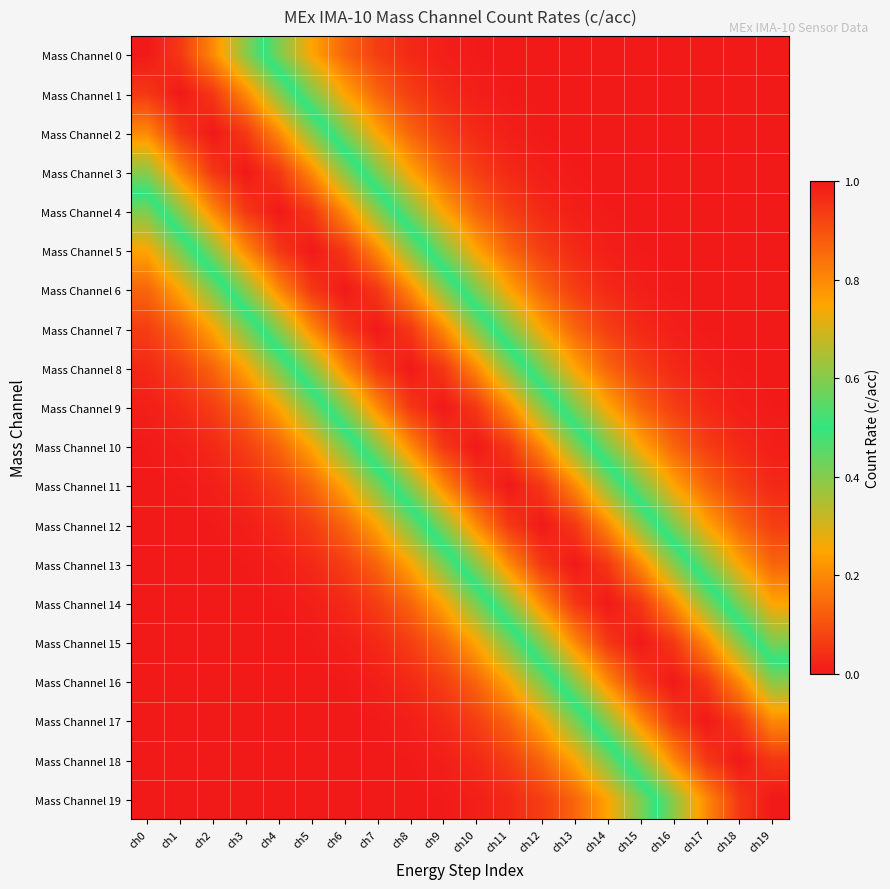

Reading left to right, extract all data points from this chart.

Mass Channel 0: ch0=1.0	ch1=0.9	ch2=0.8	ch3=0.6	ch4=0.4	ch5=0.2	ch6=0.1	ch7=0.1	ch8=0.0	ch9=0.0	ch10=0.0	ch11=0.0	ch12=0.0	ch13=0.0	ch14=0.0	ch15=0.0	ch16=0.0	ch17=0.0	ch18=0.0	ch19=0.0
Mass Channel 1: ch0=0.9	ch1=1.0	ch2=0.9	ch3=0.8	ch4=0.6	ch5=0.4	ch6=0.2	ch7=0.1	ch8=0.1	ch9=0.0	ch10=0.0	ch11=0.0	ch12=0.0	ch13=0.0	ch14=0.0	ch15=0.0	ch16=0.0	ch17=0.0	ch18=0.0	ch19=0.0
Mass Channel 2: ch0=0.8	ch1=0.9	ch2=1.0	ch3=0.9	ch4=0.8	ch5=0.6	ch6=0.4	ch7=0.2	ch8=0.1	ch9=0.1	ch10=0.0	ch11=0.0	ch12=0.0	ch13=0.0	ch14=0.0	ch15=0.0	ch16=0.0	ch17=0.0	ch18=0.0	ch19=0.0
Mass Channel 3: ch0=0.6	ch1=0.8	ch2=0.9	ch3=1.0	ch4=0.9	ch5=0.8	ch6=0.6	ch7=0.4	ch8=0.2	ch9=0.1	ch10=0.1	ch11=0.0	ch12=0.0	ch13=0.0	ch14=0.0	ch15=0.0	ch16=0.0	ch17=0.0	ch18=0.0	ch19=0.0
Mass Channel 4: ch0=0.4	ch1=0.6	ch2=0.8	ch3=0.9	ch4=1.0	ch5=0.9	ch6=0.8	ch7=0.6	ch8=0.4	ch9=0.2	ch10=0.1	ch11=0.1	ch12=0.0	ch13=0.0	ch14=0.0	ch15=0.0	ch16=0.0	ch17=0.0	ch18=0.0	ch19=0.0
Mass Channel 5: ch0=0.2	ch1=0.4	ch2=0.6	ch3=0.8	ch4=0.9	ch5=1.0	ch6=0.9	ch7=0.8	ch8=0.6	ch9=0.4	ch10=0.2	ch11=0.1	ch12=0.1	ch13=0.0	ch14=0.0	ch15=0.0	ch16=0.0	ch17=0.0	ch18=0.0	ch19=0.0
Mass Channel 6: ch0=0.1	ch1=0.2	ch2=0.4	ch3=0.6	ch4=0.8	ch5=0.9	ch6=1.0	ch7=0.9	ch8=0.8	ch9=0.6	ch10=0.4	ch11=0.2	ch12=0.1	ch13=0.1	ch14=0.0	ch15=0.0	ch16=0.0	ch17=0.0	ch18=0.0	ch19=0.0
Mass Channel 7: ch0=0.1	ch1=0.1	ch2=0.2	ch3=0.4	ch4=0.6	ch5=0.8	ch6=0.9	ch7=1.0	ch8=0.9	ch9=0.8	ch10=0.6	ch11=0.4	ch12=0.2	ch13=0.1	ch14=0.1	ch15=0.0	ch16=0.0	ch17=0.0	ch18=0.0	ch19=0.0
Mass Channel 8: ch0=0.0	ch1=0.1	ch2=0.1	ch3=0.2	ch4=0.4	ch5=0.6	ch6=0.8	ch7=0.9	ch8=1.0	ch9=0.9	ch10=0.8	ch11=0.6	ch12=0.4	ch13=0.2	ch14=0.1	ch15=0.1	ch16=0.0	ch17=0.0	ch18=0.0	ch19=0.0
Mass Channel 9: ch0=0.0	ch1=0.0	ch2=0.1	ch3=0.1	ch4=0.2	ch5=0.4	ch6=0.6	ch7=0.8	ch8=0.9	ch9=1.0	ch10=0.9	ch11=0.8	ch12=0.6	ch13=0.4	ch14=0.2	ch15=0.1	ch16=0.1	ch17=0.0	ch18=0.0	ch19=0.0
Mass Channel 10: ch0=0.0	ch1=0.0	ch2=0.0	ch3=0.1	ch4=0.1	ch5=0.2	ch6=0.4	ch7=0.6	ch8=0.8	ch9=0.9	ch10=1.0	ch11=0.9	ch12=0.8	ch13=0.6	ch14=0.4	ch15=0.2	ch16=0.1	ch17=0.1	ch18=0.0	ch19=0.0
Mass Channel 11: ch0=0.0	ch1=0.0	ch2=0.0	ch3=0.0	ch4=0.1	ch5=0.1	ch6=0.2	ch7=0.4	ch8=0.6	ch9=0.8	ch10=0.9	ch11=1.0	ch12=0.9	ch13=0.8	ch14=0.6	ch15=0.4	ch16=0.2	ch17=0.1	ch18=0.1	ch19=0.0
Mass Channel 12: ch0=0.0	ch1=0.0	ch2=0.0	ch3=0.0	ch4=0.0	ch5=0.1	ch6=0.1	ch7=0.2	ch8=0.4	ch9=0.6	ch10=0.8	ch11=0.9	ch12=1.0	ch13=0.9	ch14=0.8	ch15=0.6	ch16=0.4	ch17=0.2	ch18=0.1	ch19=0.1
Mass Channel 13: ch0=0.0	ch1=0.0	ch2=0.0	ch3=0.0	ch4=0.0	ch5=0.0	ch6=0.1	ch7=0.1	ch8=0.2	ch9=0.4	ch10=0.6	ch11=0.8	ch12=0.9	ch13=1.0	ch14=0.9	ch15=0.8	ch16=0.6	ch17=0.4	ch18=0.2	ch19=0.1
Mass Channel 14: ch0=0.0	ch1=0.0	ch2=0.0	ch3=0.0	ch4=0.0	ch5=0.0	ch6=0.0	ch7=0.1	ch8=0.1	ch9=0.2	ch10=0.4	ch11=0.6	ch12=0.8	ch13=0.9	ch14=1.0	ch15=0.9	ch16=0.8	ch17=0.6	ch18=0.4	ch19=0.2
Mass Channel 15: ch0=0.0	ch1=0.0	ch2=0.0	ch3=0.0	ch4=0.0	ch5=0.0	ch6=0.0	ch7=0.0	ch8=0.1	ch9=0.1	ch10=0.2	ch11=0.4	ch12=0.6	ch13=0.8	ch14=0.9	ch15=1.0	ch16=0.9	ch17=0.8	ch18=0.6	ch19=0.4
Mass Channel 16: ch0=0.0	ch1=0.0	ch2=0.0	ch3=0.0	ch4=0.0	ch5=0.0	ch6=0.0	ch7=0.0	ch8=0.0	ch9=0.1	ch10=0.1	ch11=0.2	ch12=0.4	ch13=0.6	ch14=0.8	ch15=0.9	ch16=1.0	ch17=0.9	ch18=0.8	ch19=0.6
Mass Channel 17: ch0=0.0	ch1=0.0	ch2=0.0	ch3=0.0	ch4=0.0	ch5=0.0	ch6=0.0	ch7=0.0	ch8=0.0	ch9=0.0	ch10=0.1	ch11=0.1	ch12=0.2	ch13=0.4	ch14=0.6	ch15=0.8	ch16=0.9	ch17=1.0	ch18=0.9	ch19=0.8
Mass Channel 18: ch0=0.0	ch1=0.0	ch2=0.0	ch3=0.0	ch4=0.0	ch5=0.0	ch6=0.0	ch7=0.0	ch8=0.0	ch9=0.0	ch10=0.0	ch11=0.1	ch12=0.1	ch13=0.2	ch14=0.4	ch15=0.6	ch16=0.8	ch17=0.9	ch18=1.0	ch19=0.9
Mass Channel 19: ch0=0.0	ch1=0.0	ch2=0.0	ch3=0.0	ch4=0.0	ch5=0.0	ch6=0.0	ch7=0.0	ch8=0.0	ch9=0.0	ch10=0.0	ch11=0.0	ch12=0.1	ch13=0.1	ch14=0.2	ch15=0.4	ch16=0.6	ch17=0.8	ch18=0.9	ch19=1.0